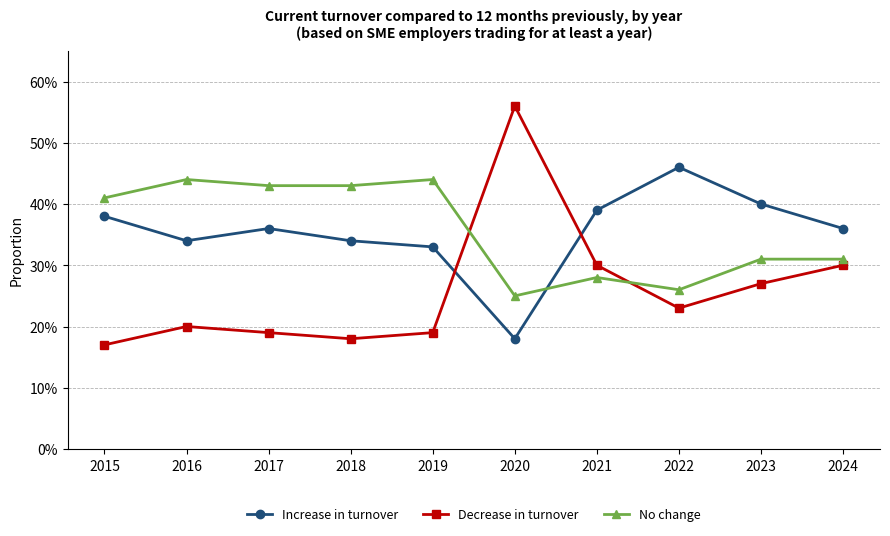

Is this an area chart (filled region under the line)?

No